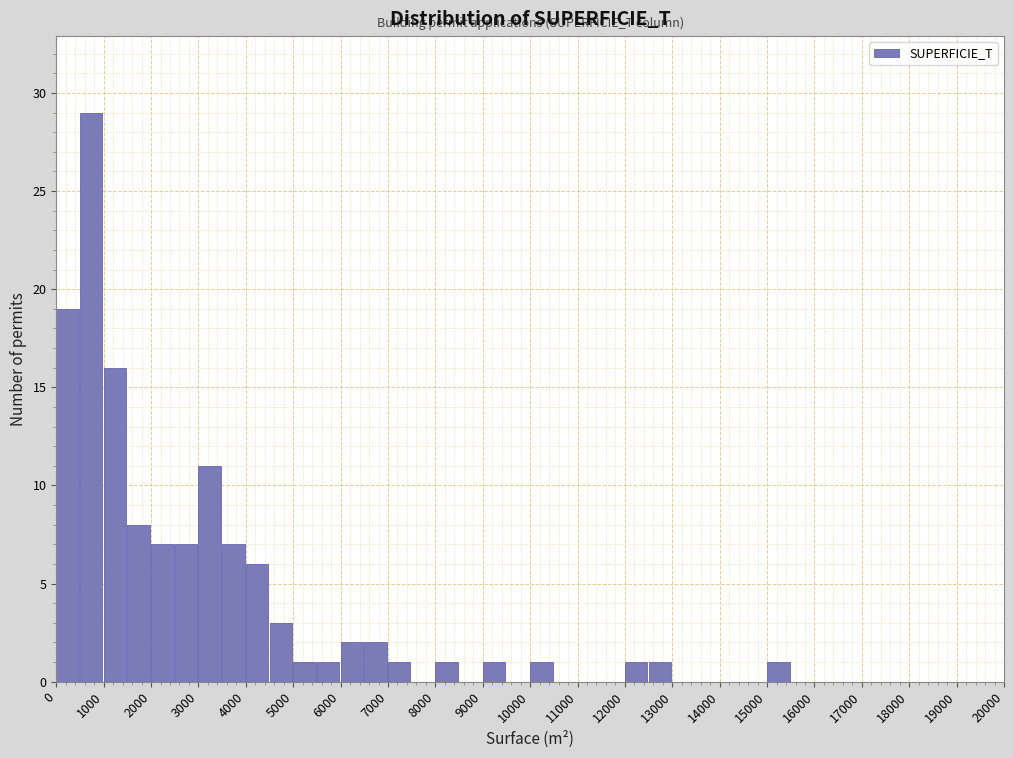

How tall is the bar that spans 4500 to 5000 on the x-axis? The values are not printed on the chart, so give them approximately, as read against the axis.

3